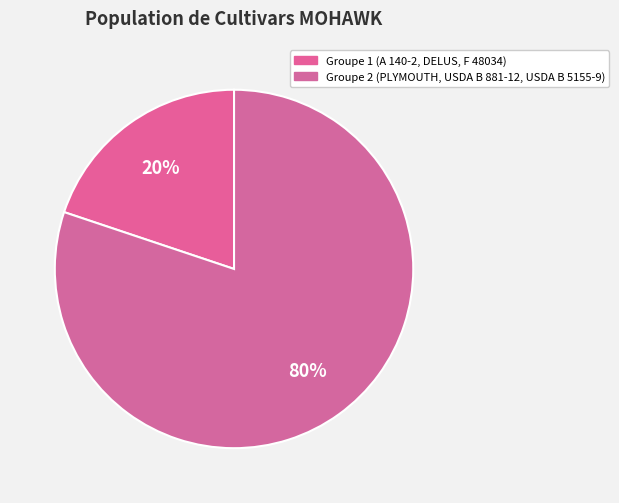

How many segments does this pie chart have?

2